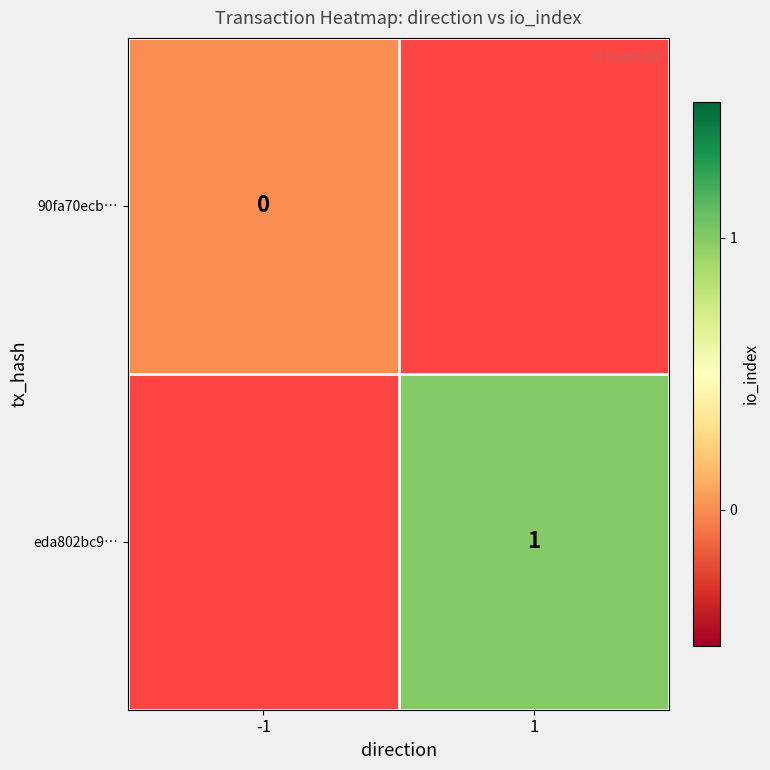

At how many categories does at least one series exceed 0?

1